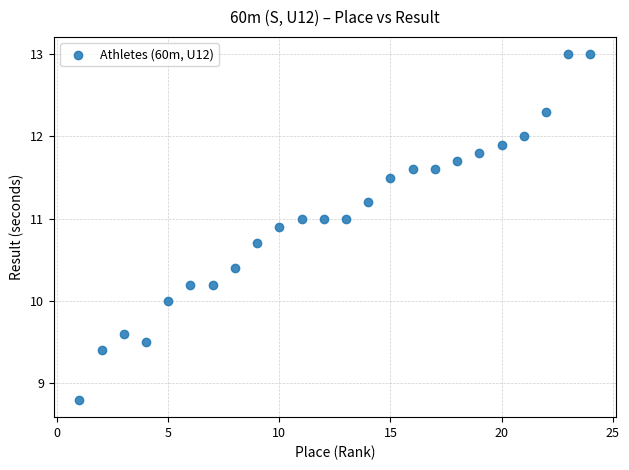

What is the range of Y values (max minus min)?

4.2